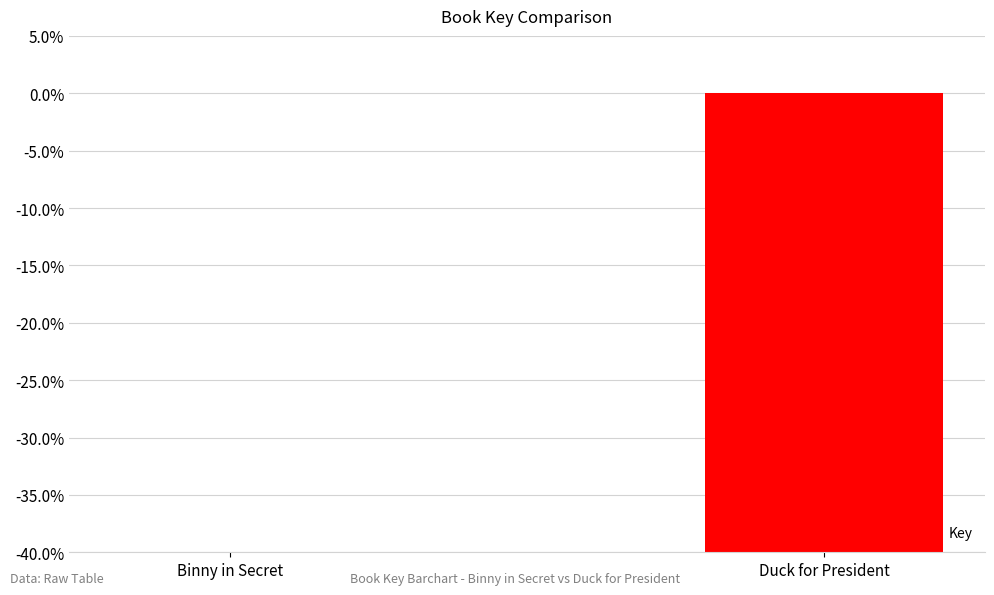

Reading left to right, transcribe all the data shown in this chart.

0.0	-87.9